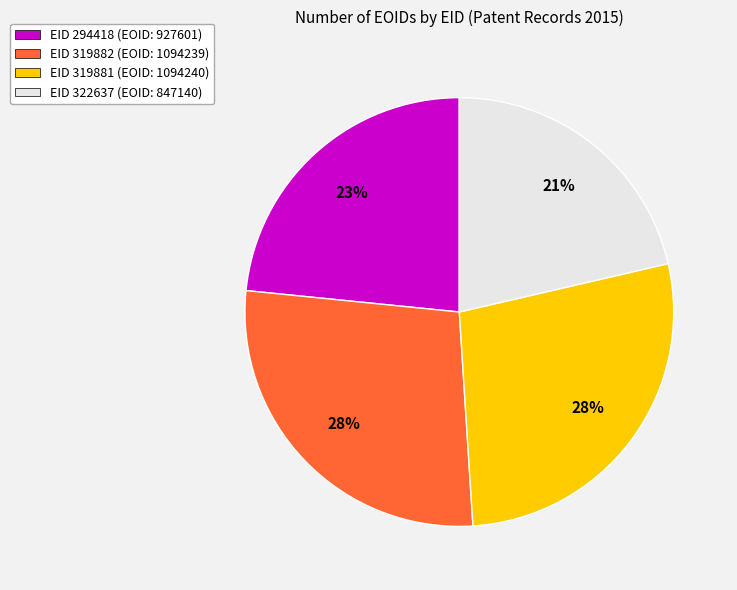

The EID 294418 slice represents 23% of the pie. True or false?

True